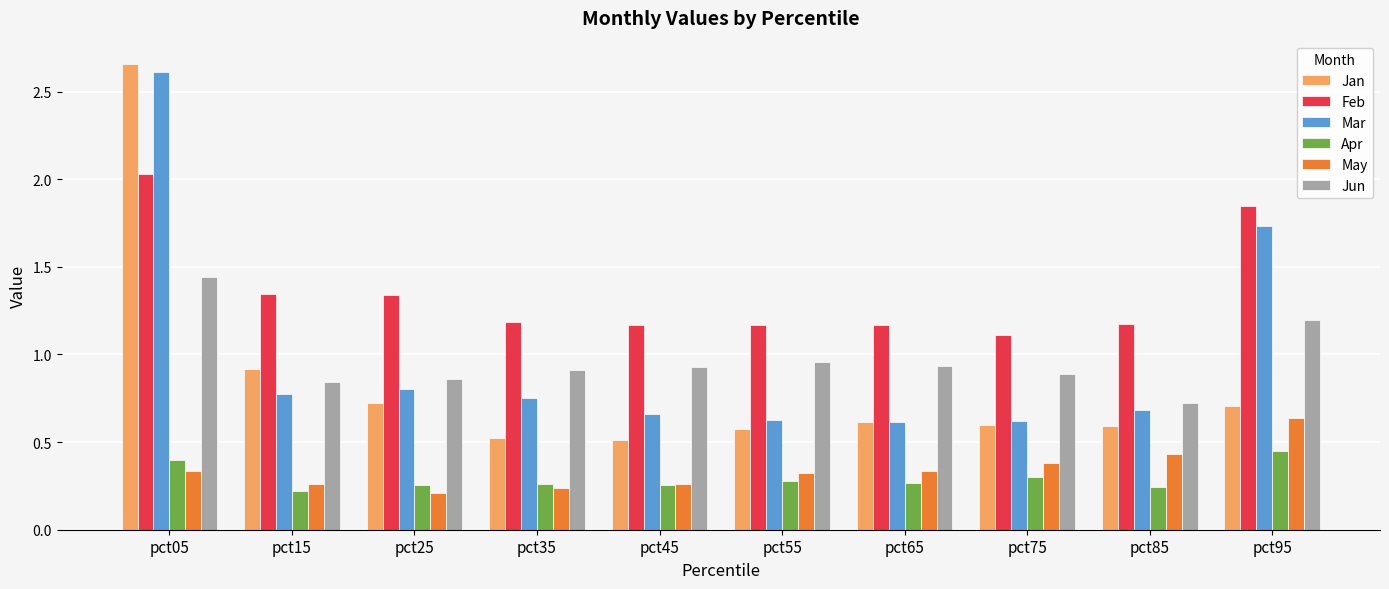

What is the sum of the Apr values at pct35 and pct45?

0.5